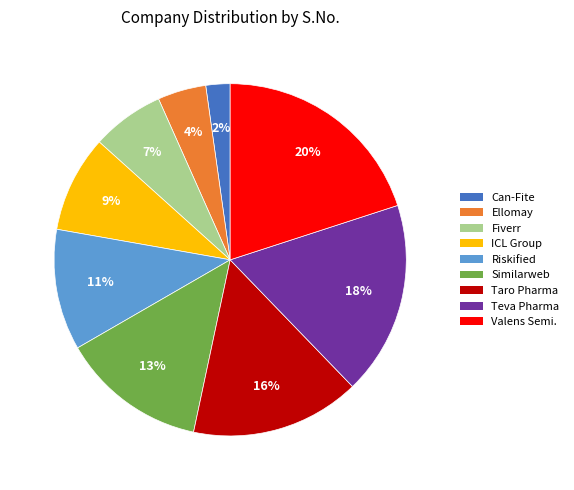

To the nearest percent, what is the difference between the largest and smallest slice percentages?

18%